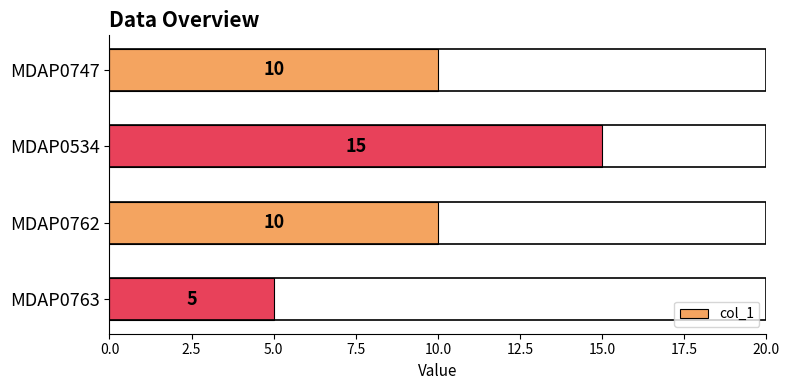

What is the sum of the values at MDAP0763 and MDAP0762?

15